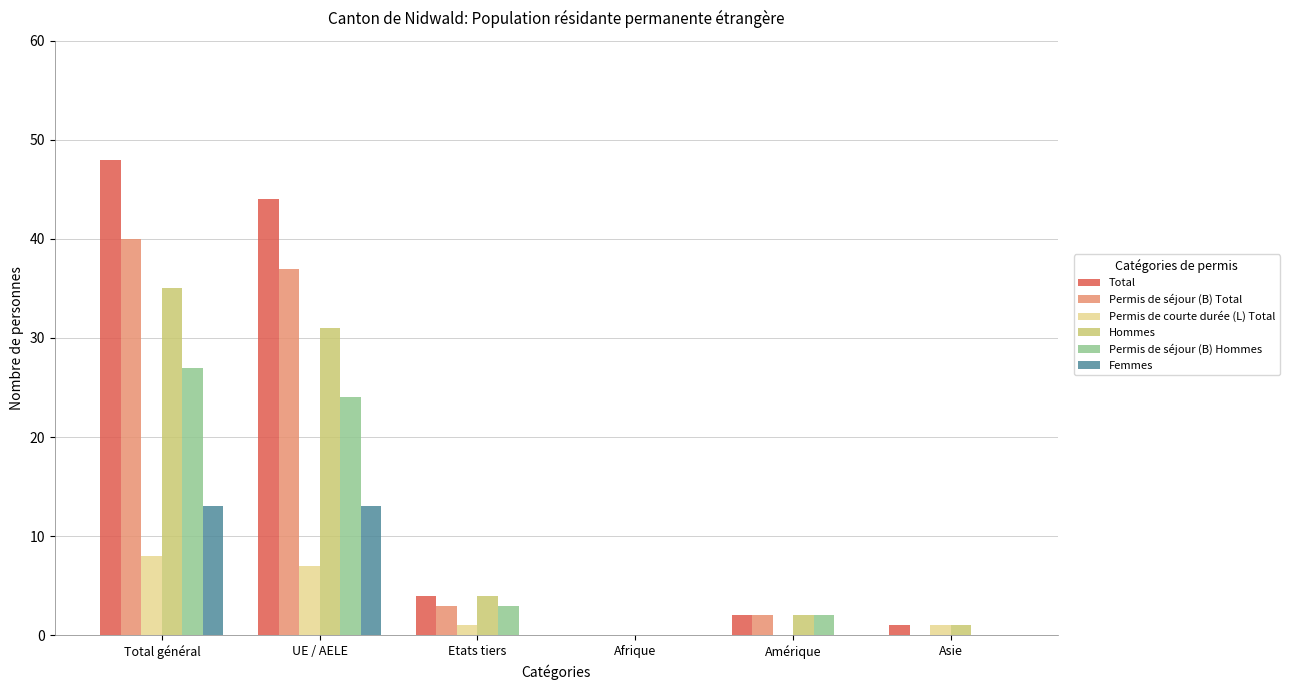

What are all the series names shown in the legend?

Total, Permis de séjour (B) Total, Permis de courte durée (L) Total, Hommes, Permis de séjour (B) Hommes, Femmes